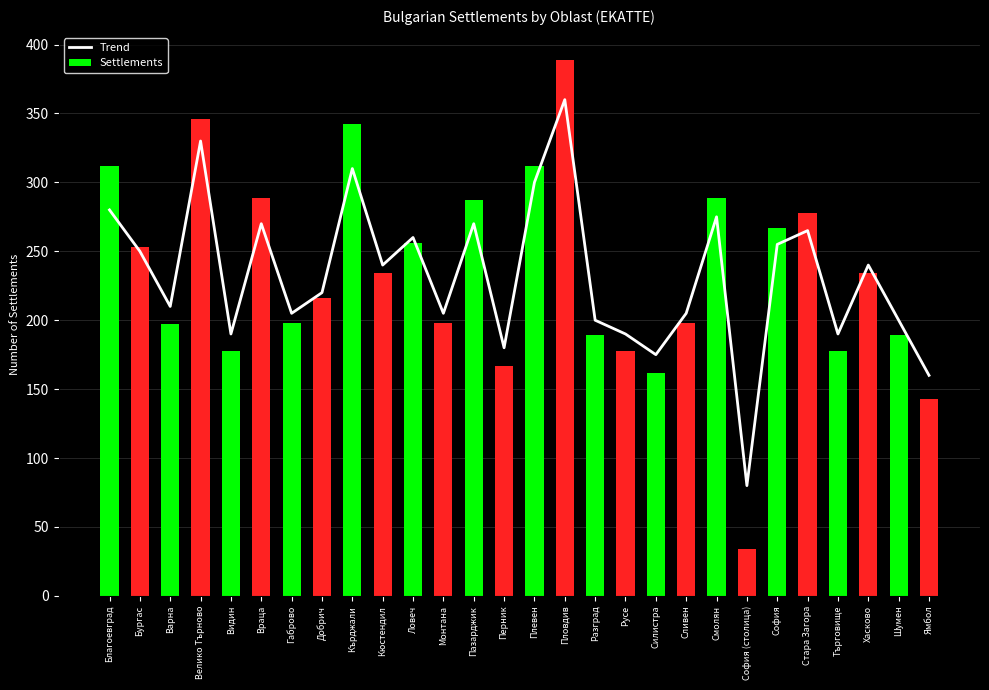

Which has a higher value, Велико Търново or София?

Велико Търново